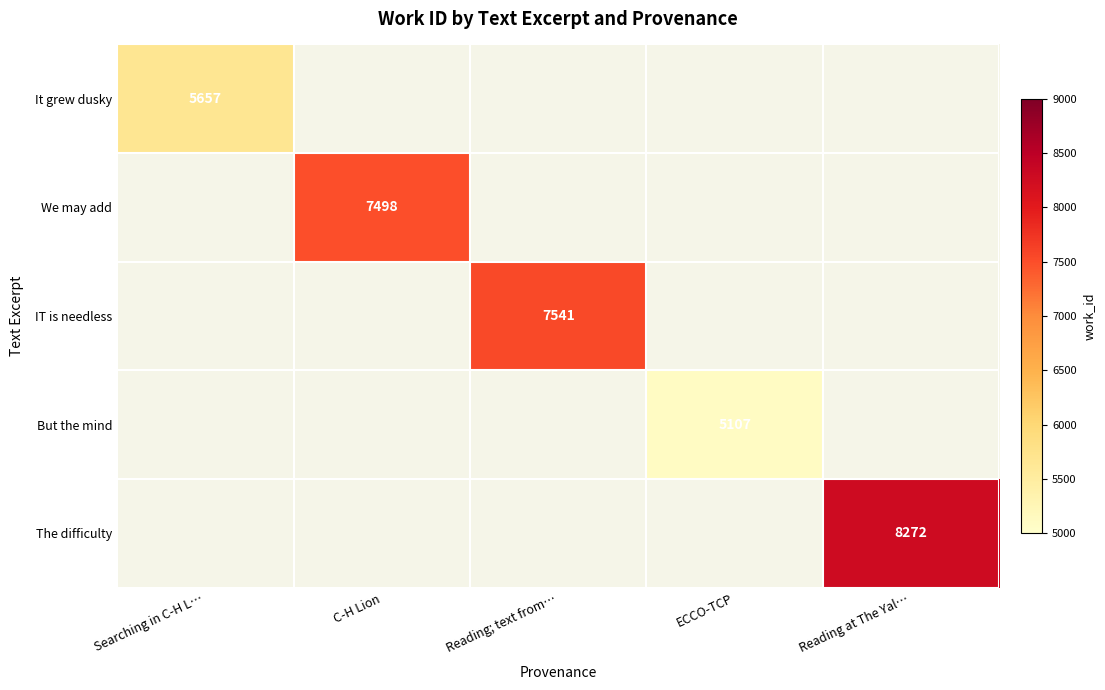

What is the total value across all series at Searching in C-H L…?

5657